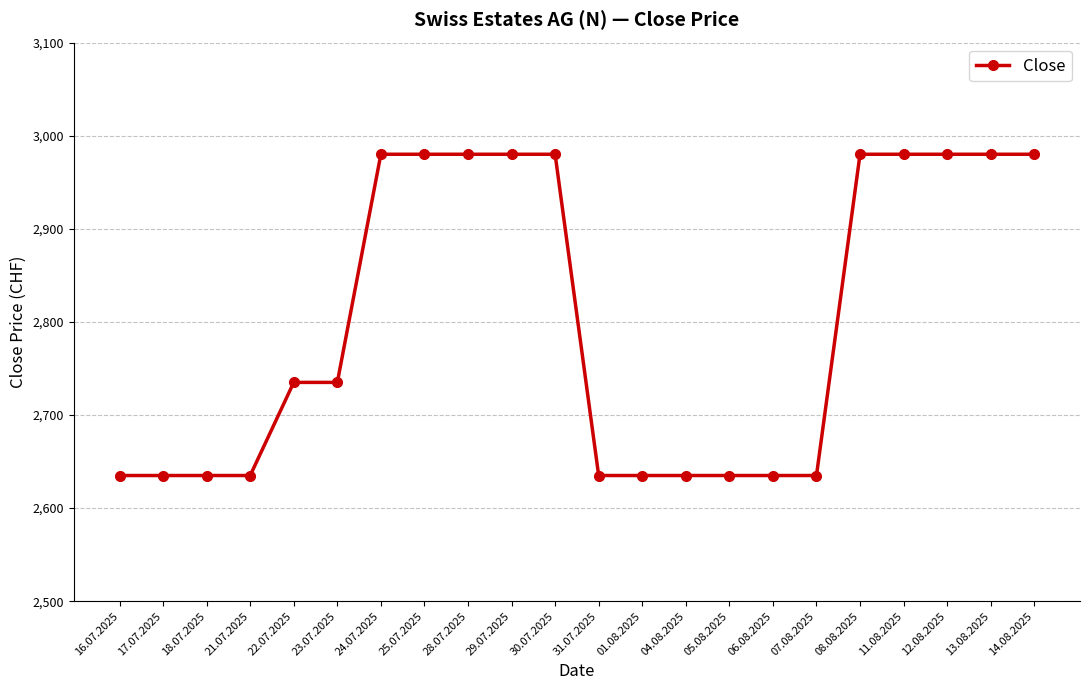

Is it true that the value at 31.07.2025 is 1342?

False